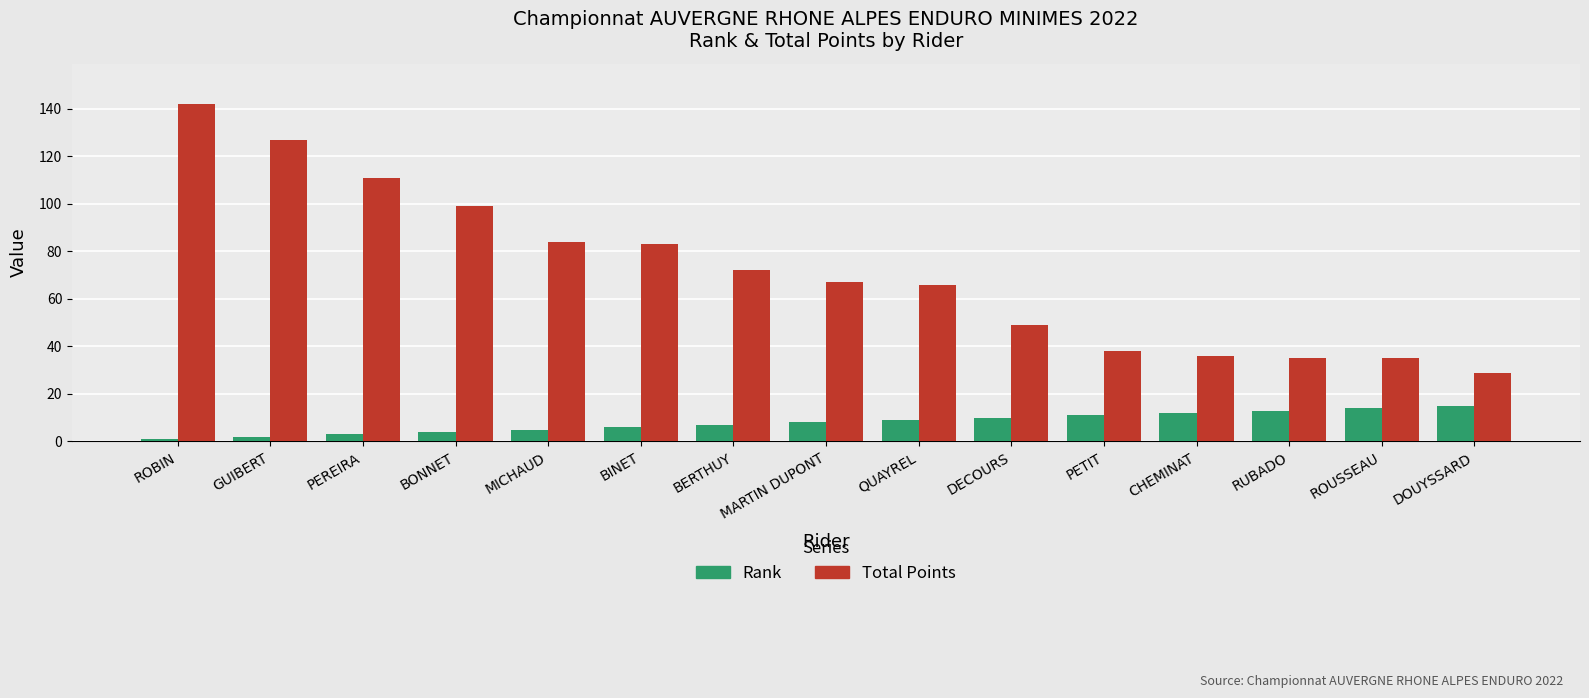

Reading right to left, what are all the values shown in this chart?

Rank: 15	14	13	12	11	10	9	8	7	6	5	4	3	2	1
Total Points: 29	35	35	36	38	49	66	67	72	83	84	99	111	127	142